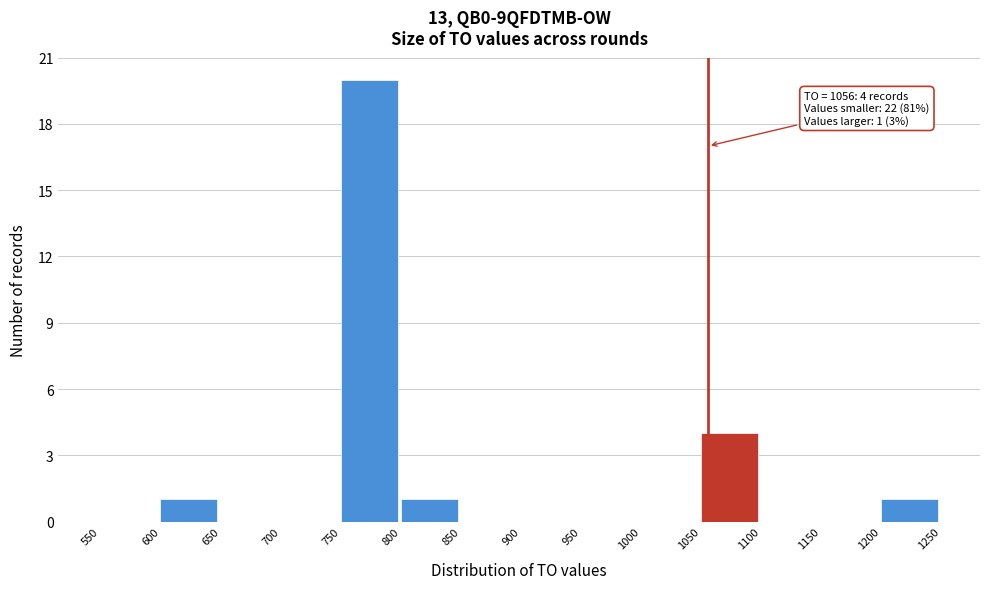

Over which range of the x-axis is the bar tallest?

750 to 800